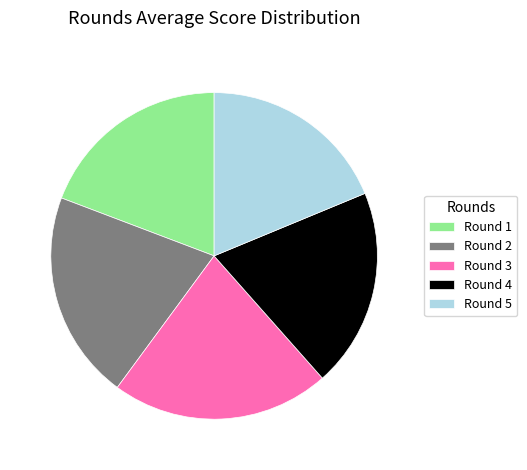

Which category has the biggest portion of the pie?

Round 3